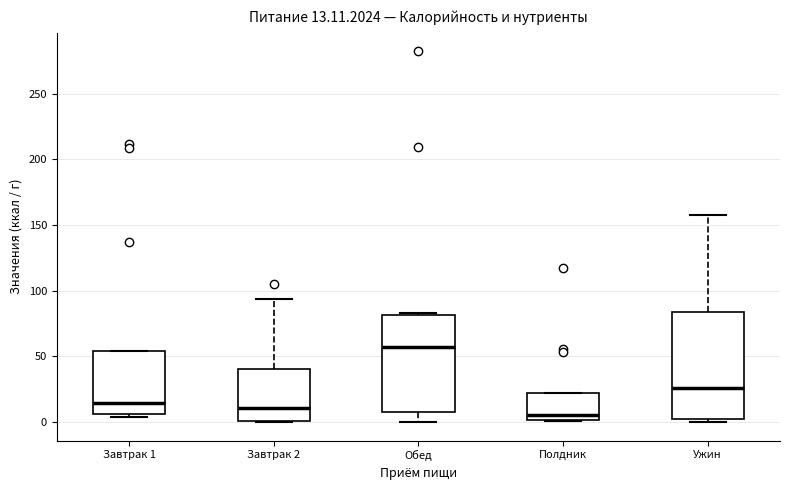

Which box is the tallest, from its lower edge to its upper edge?

Ужин